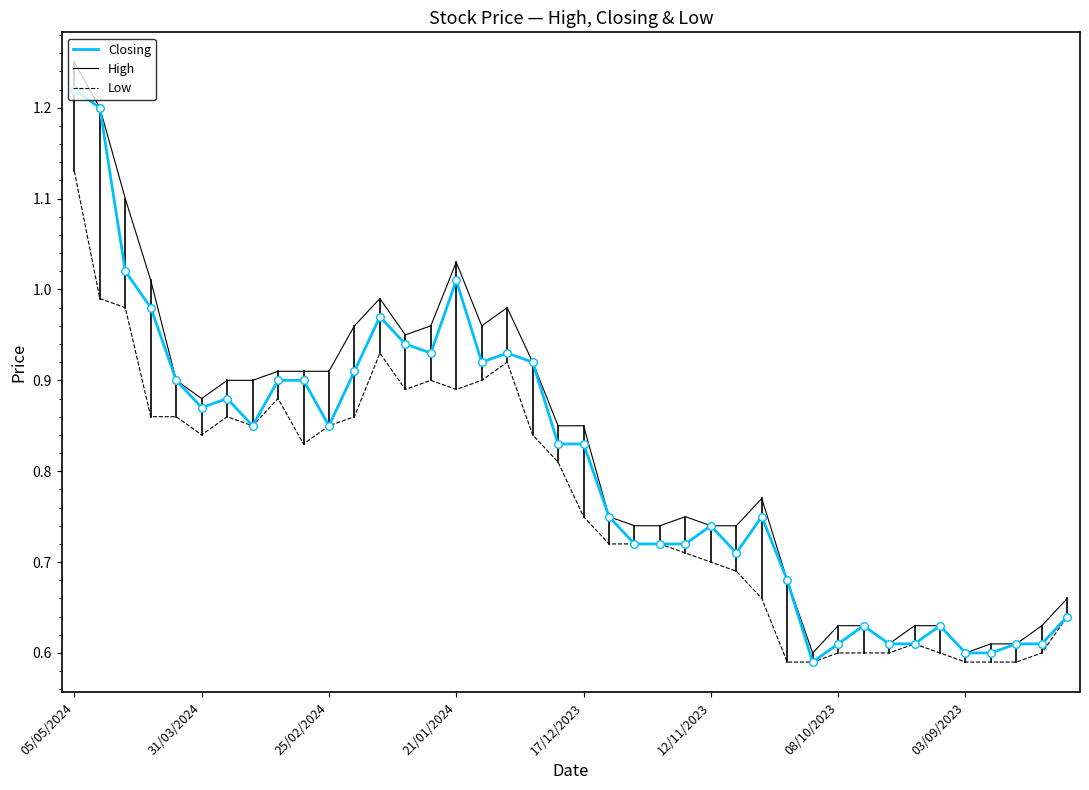

Which series has the largest range (max minus min)?

High